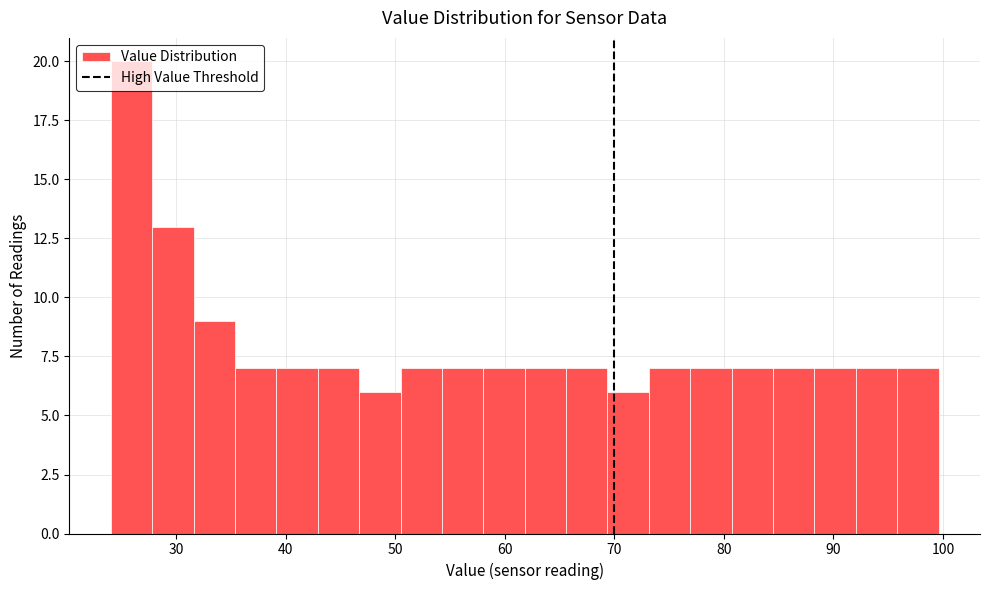

Around what value on the x-axis is the tallest bar? Give the approximate position of its centre, as read against the axis.

26